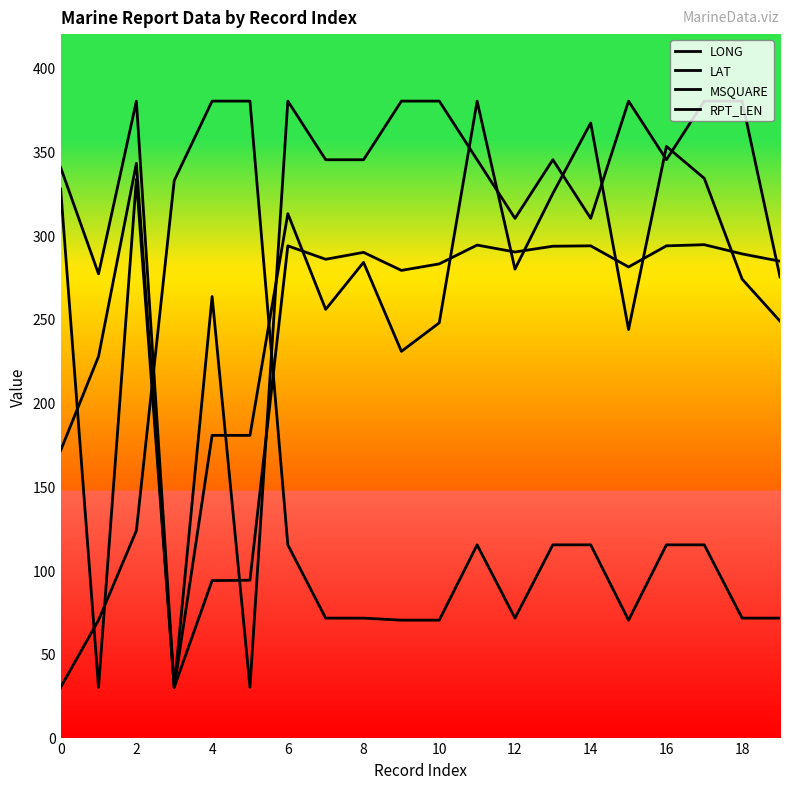

What is the difference between the second highest and minimum values in the MSQUARE series?

350.0